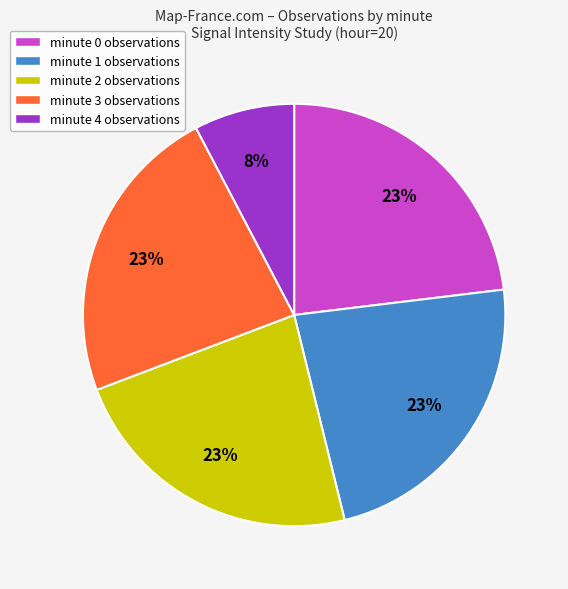

Does any single category account for the majority?

No